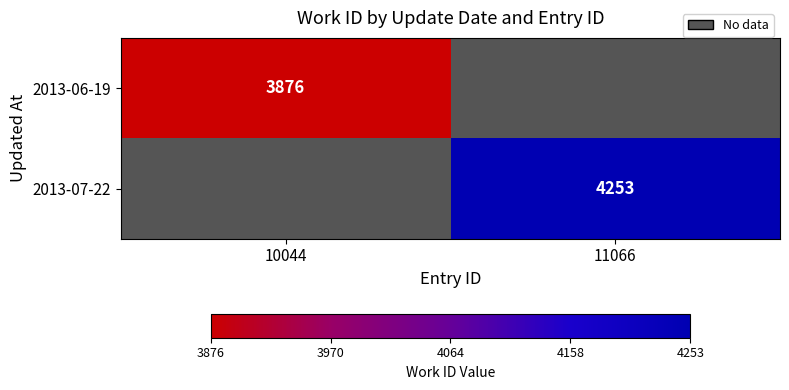

True or false: 2013-06-19 has a value of 871 at 10044.

False